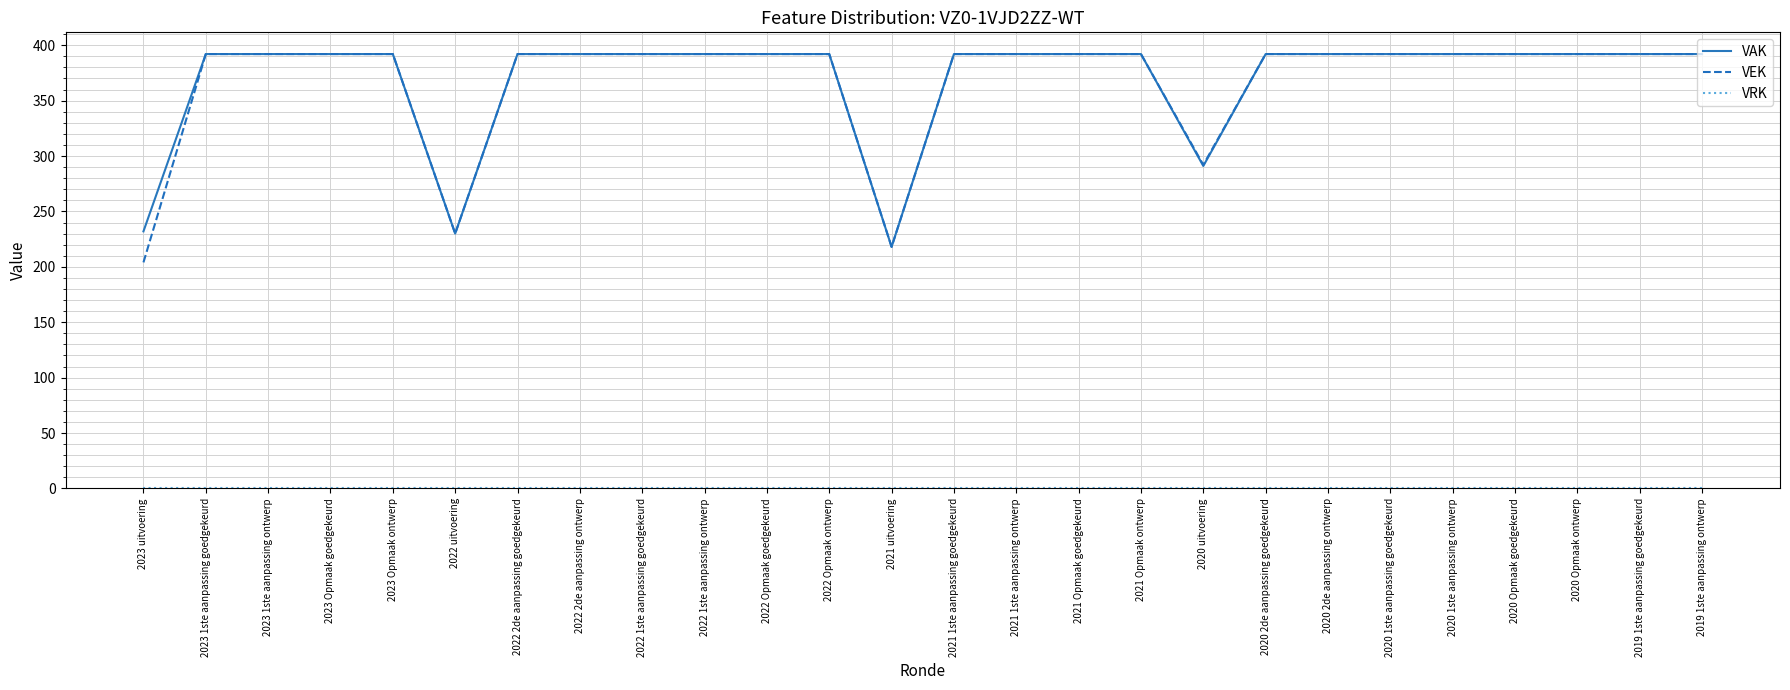

What is the maximum value shown in the chart?

392